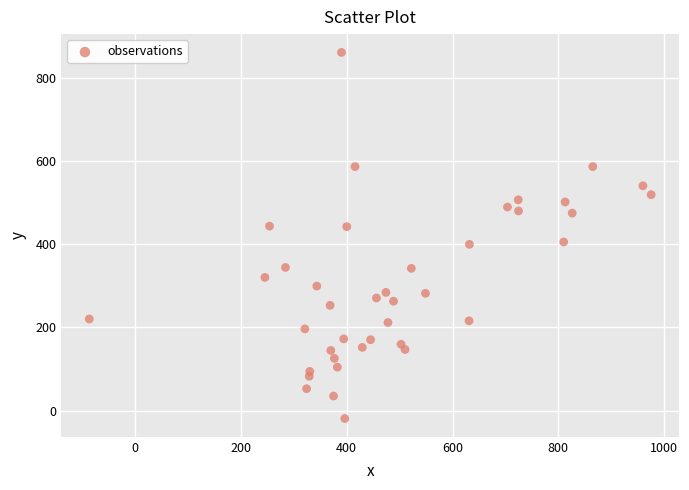

What is the range of X values (max minus min)?

1062.0